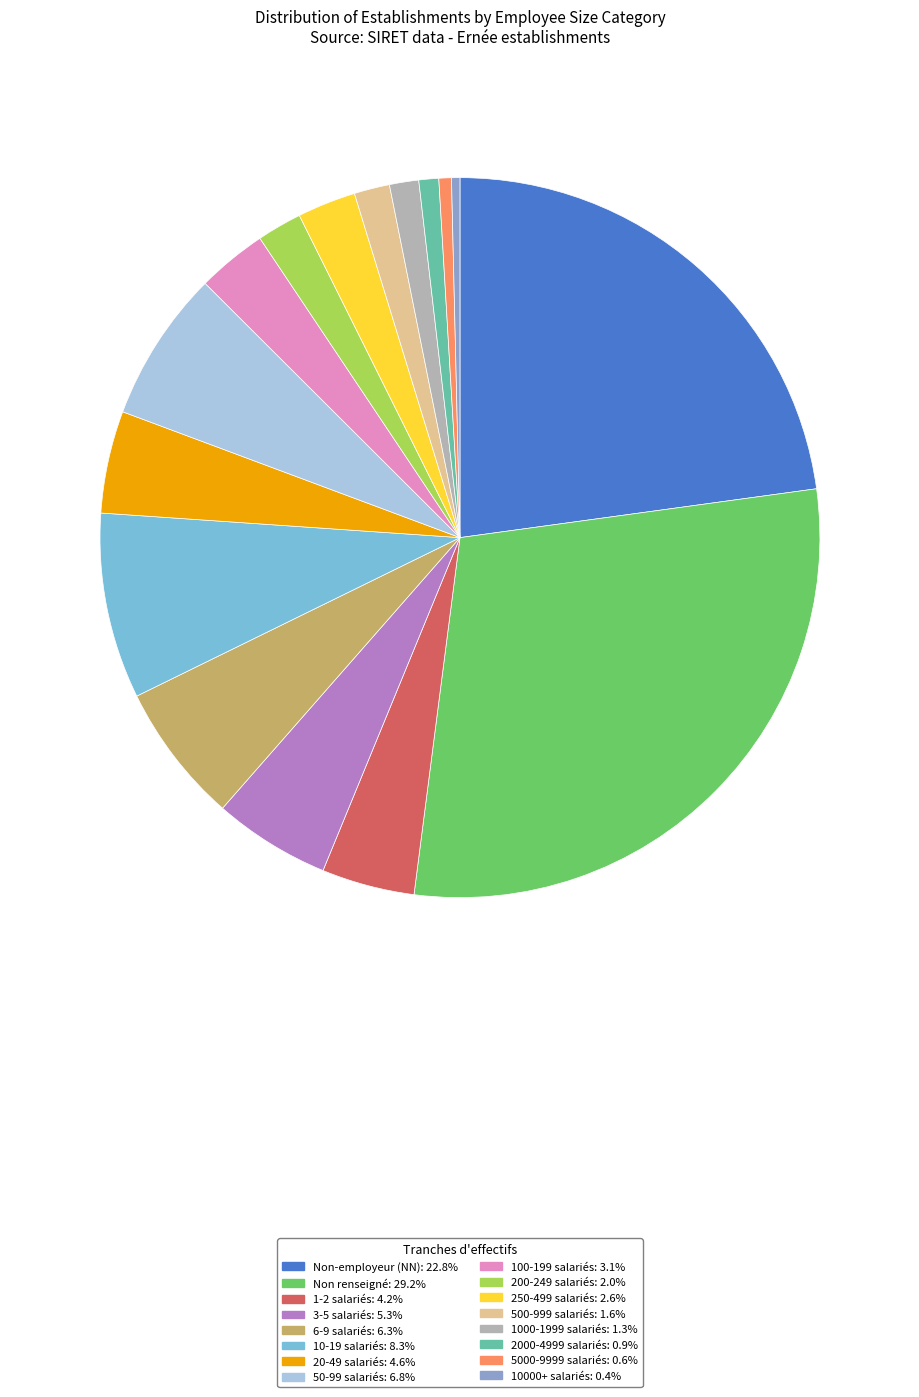

What is the ratio of the value at 6-9 salariés: 6.3% to the value at 50-99 salariés: 6.8%?

0.9